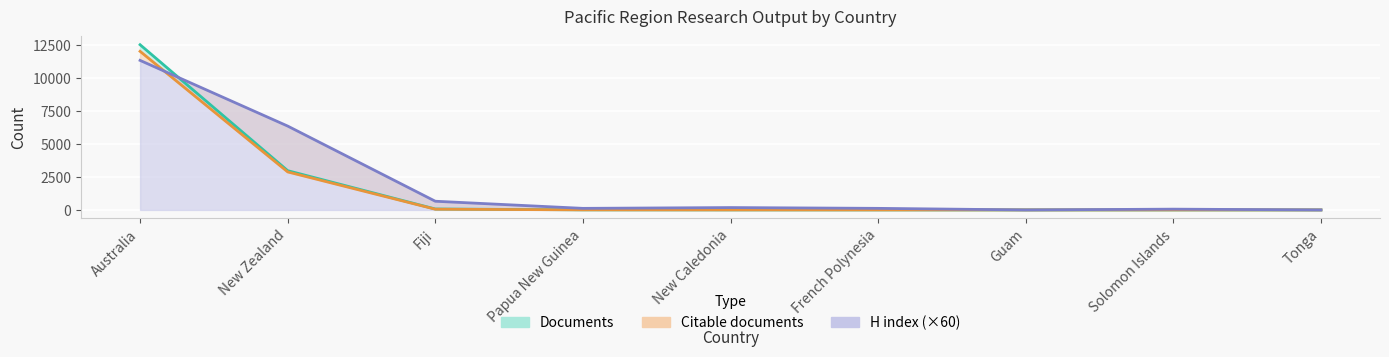

The Citable documents series shows 1 at Guam. True or false?

True